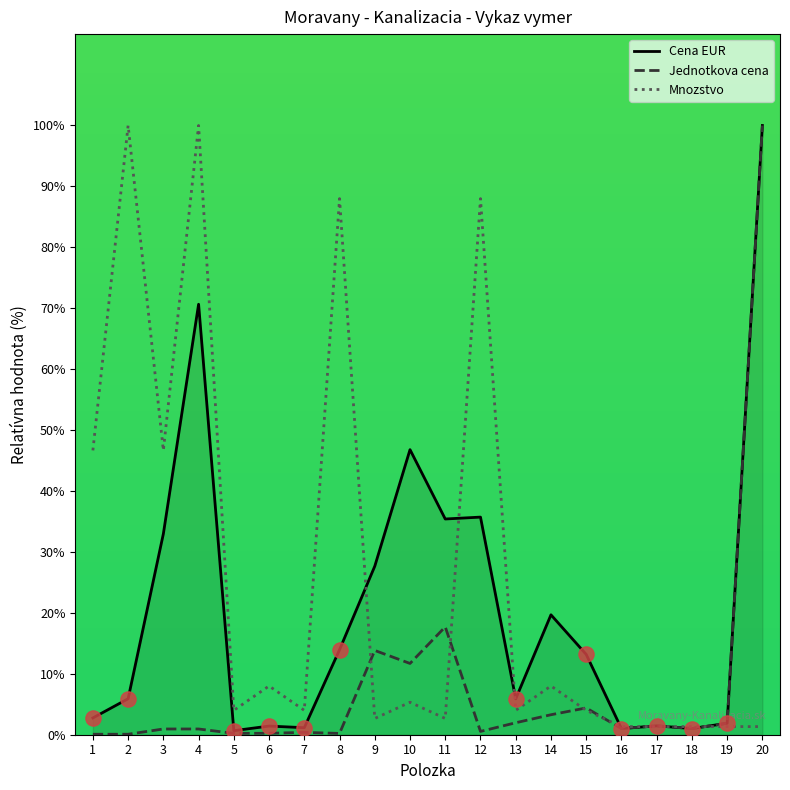

Which series has the largest Y range (max minus min)?

Jednotkova cena